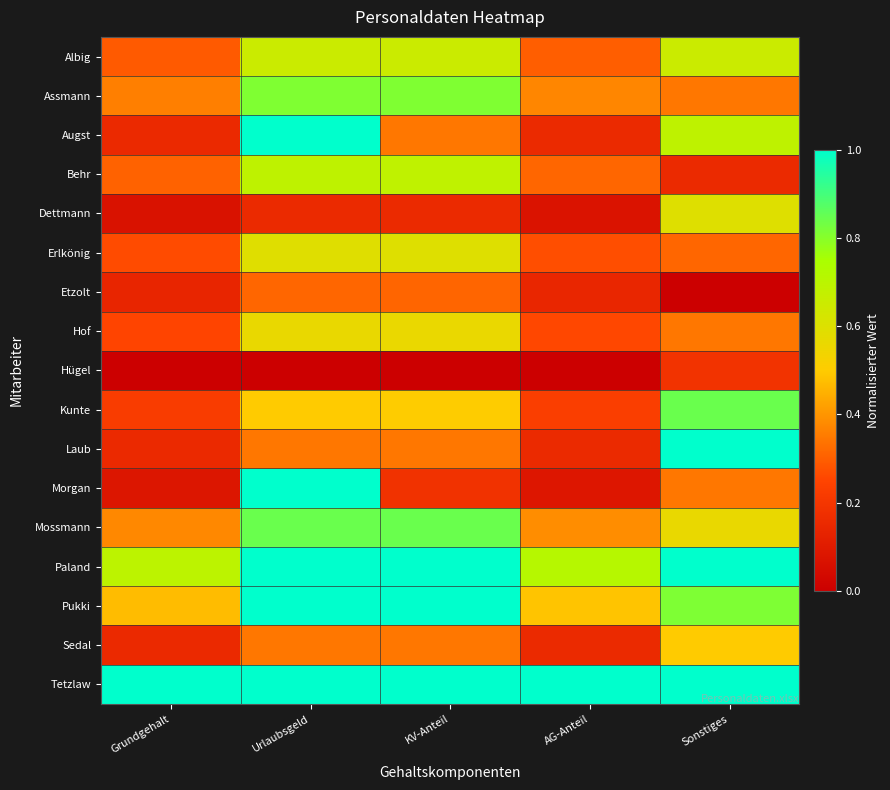

Between Grundgehalt and Urlaubsgeld, which series saw the biggest shift?

Morgan